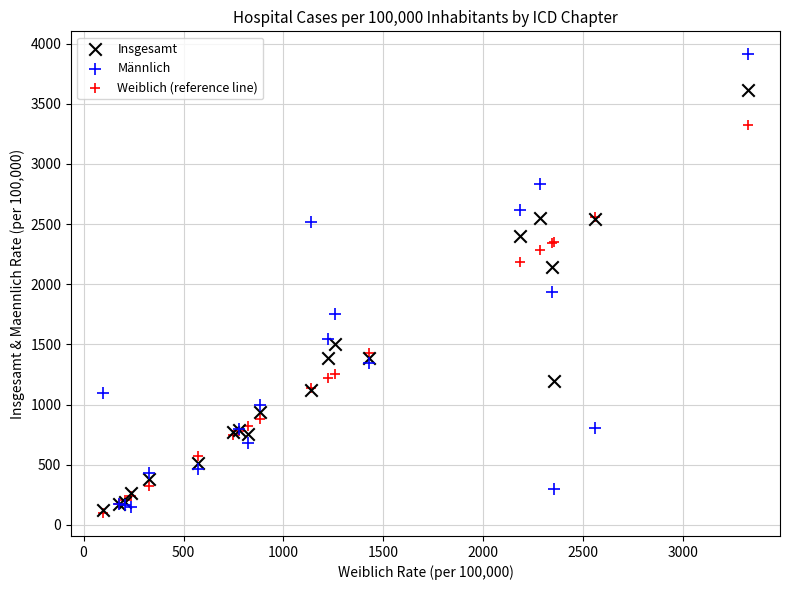

Which series has the largest Y range (max minus min)?

Männlich